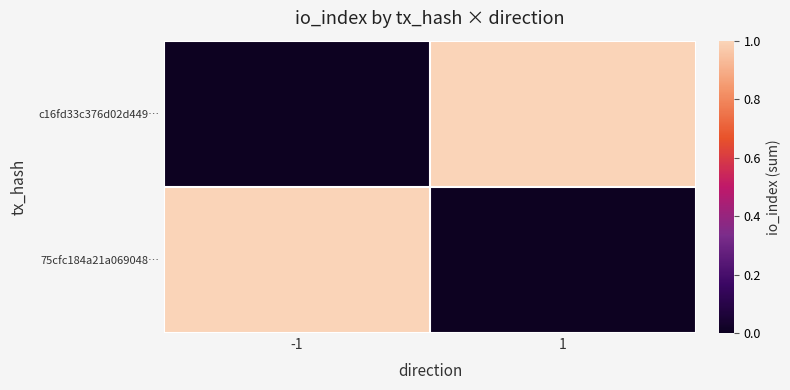

Reading left to right, list all the values displayed in this chart.

c16fd33c376d02d449…: -1=0	1=1
75cfc184a21a069048…: -1=1	1=0